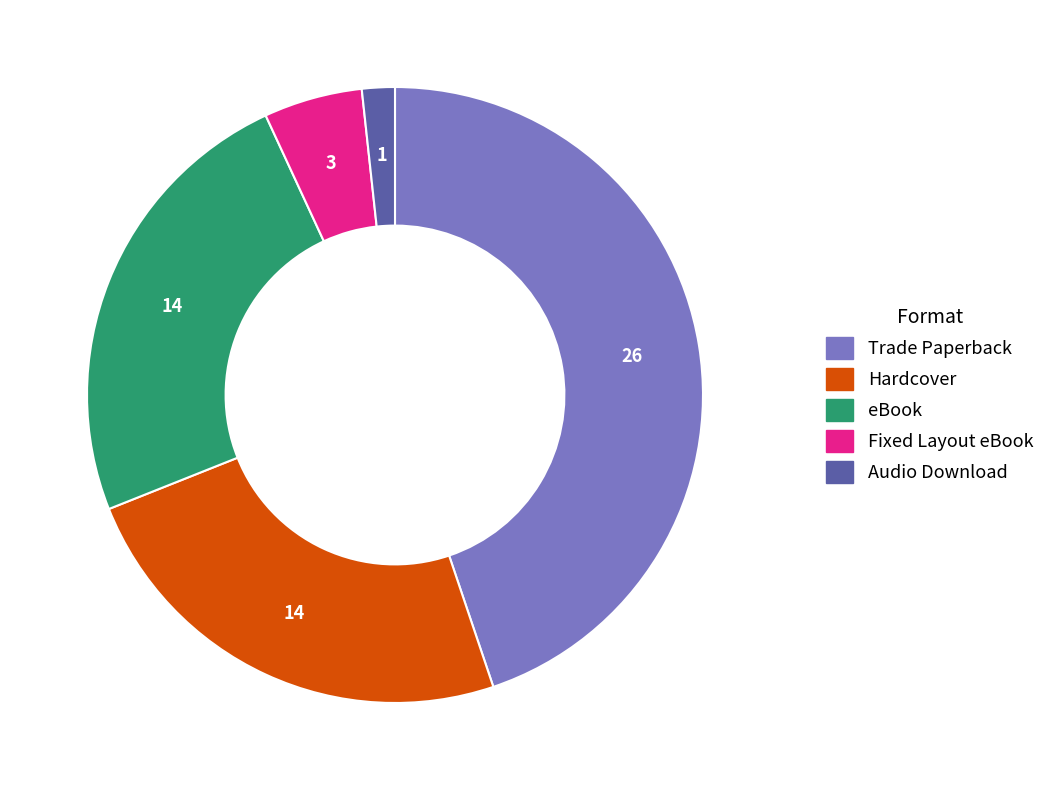

Do Fixed Layout eBook and Audio Download together represent more than half of the pie?

No